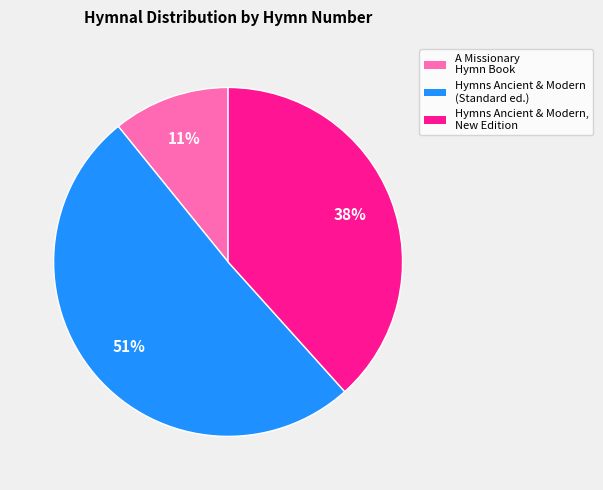

To the nearest percent, what is the average slice percentage?

33%